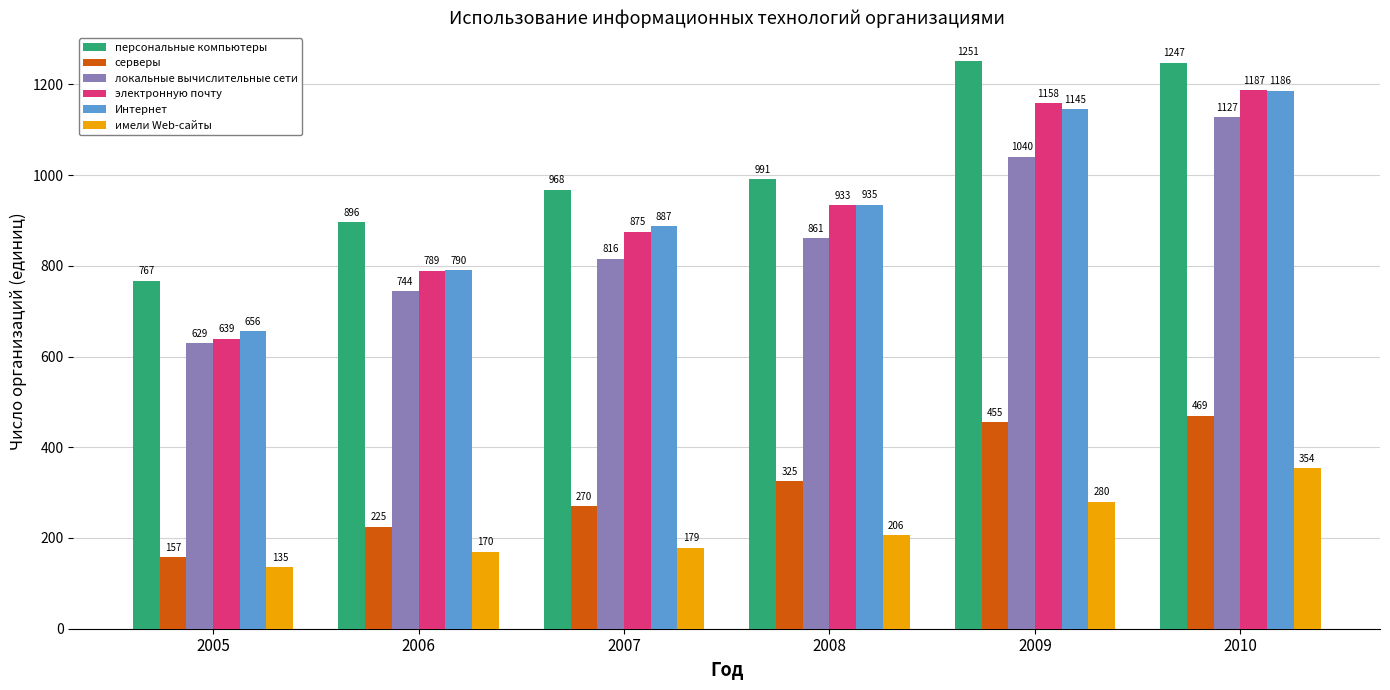

Rank the series by their maximum value, from highest to lowest.

персональные компьютеры, электронную почту, Интернет, локальные вычислительные сети, серверы, имели Web-сайты